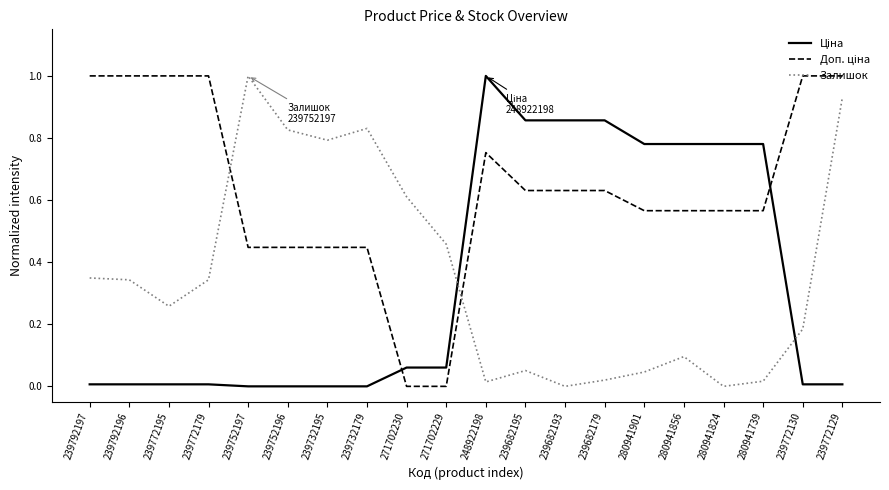

At which category is the sum across all series the highest?

239772129